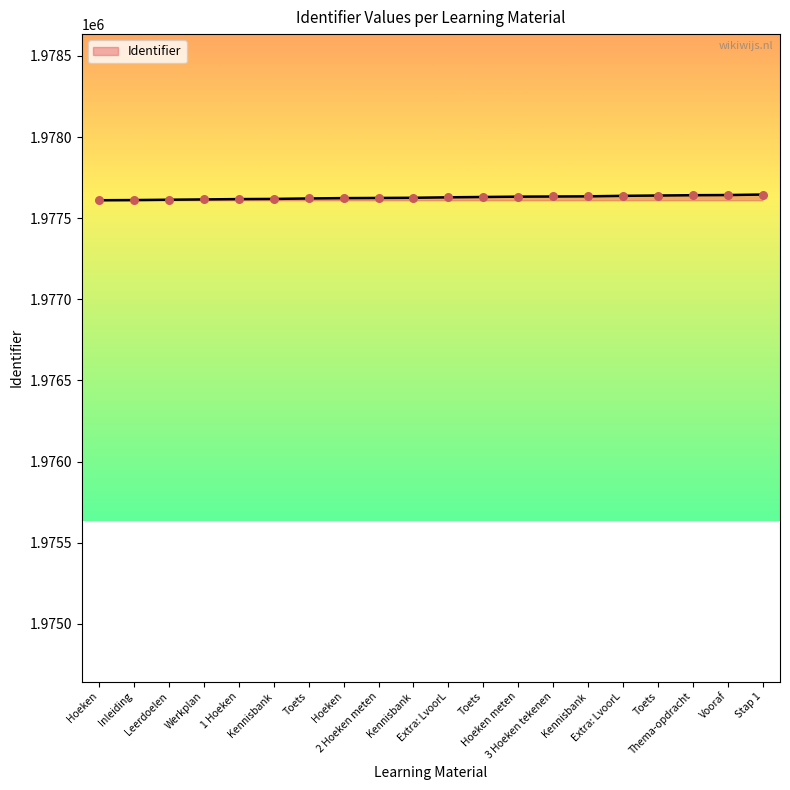

Which has a higher value, Hoeken or 3 Hoeken tekenen?

3 Hoeken tekenen